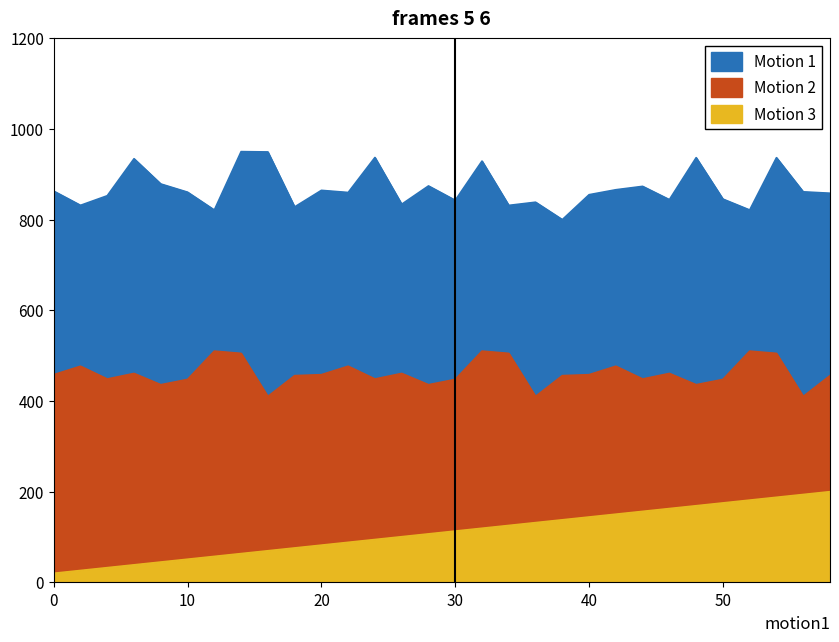

Rank the series at 40 from highest to lowest value.

Motion 1, Motion 2, Motion 3